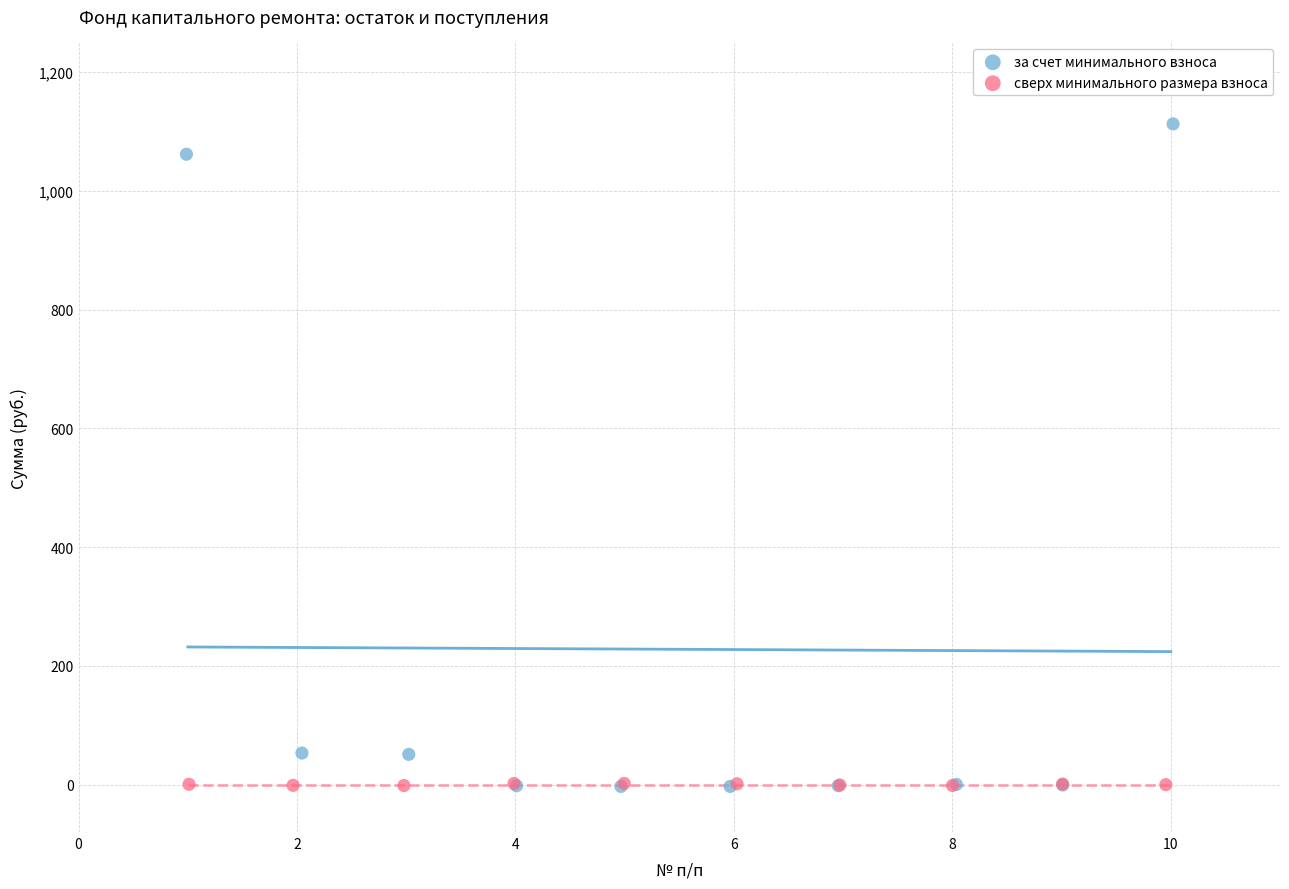

Which series reaches the maximum Y coordinate?

за счет минимального взноса